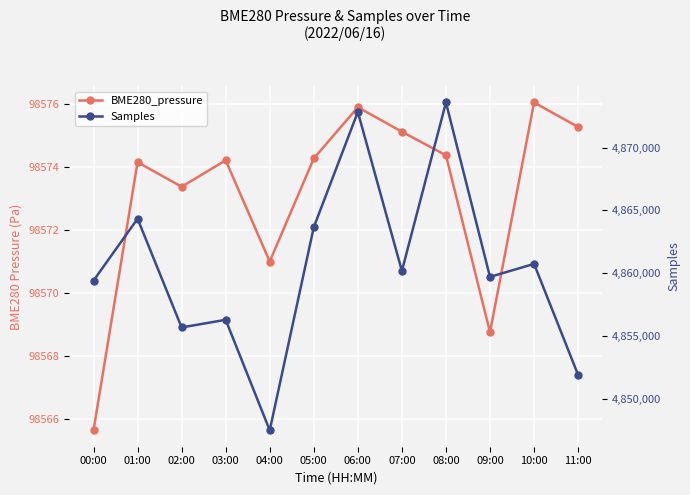

What is the label of the 5th point from the right?

07:00